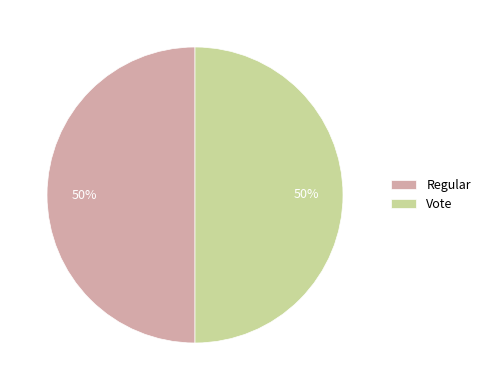

True or false: Vote accounts for 50% of the total.

True